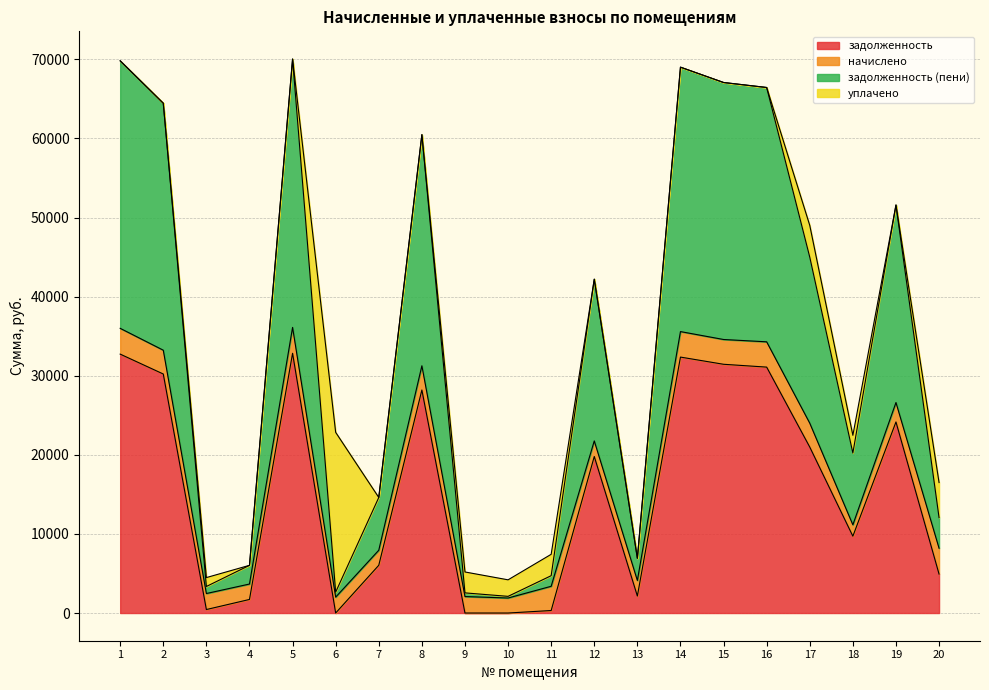

What is the difference between the second highest and minimum values in the задолженность series?

32732.3